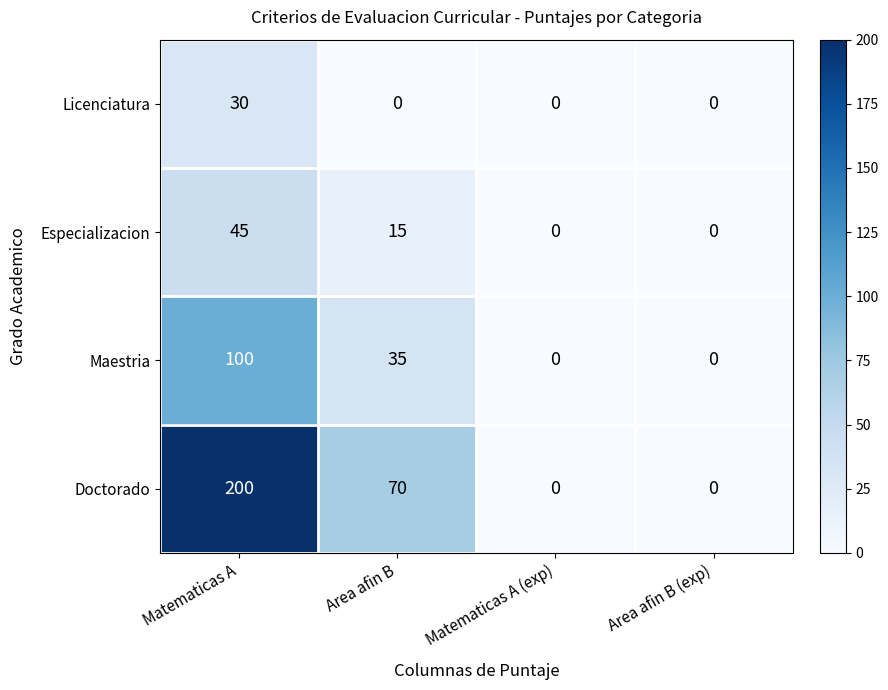

At how many categories does at least one series exceed 160?

1